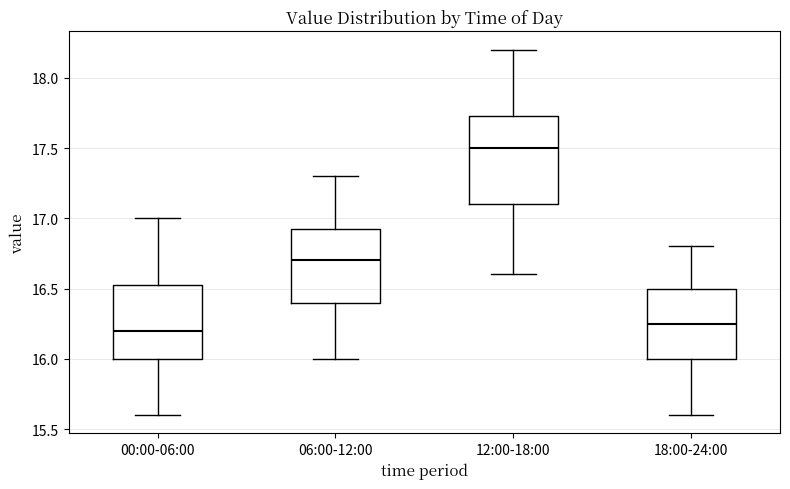

Which box has the highest median line?

12:00-18:00